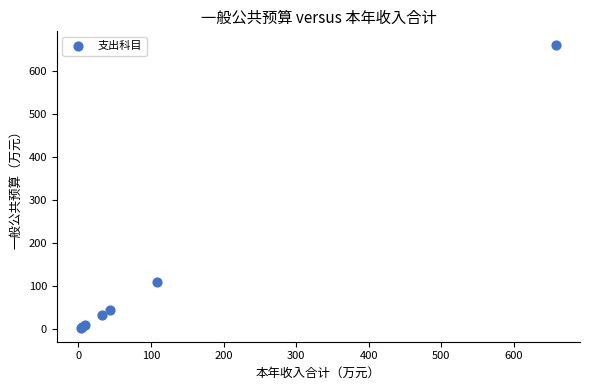

What Y value in the scatter plot is closest to 330?

108.2